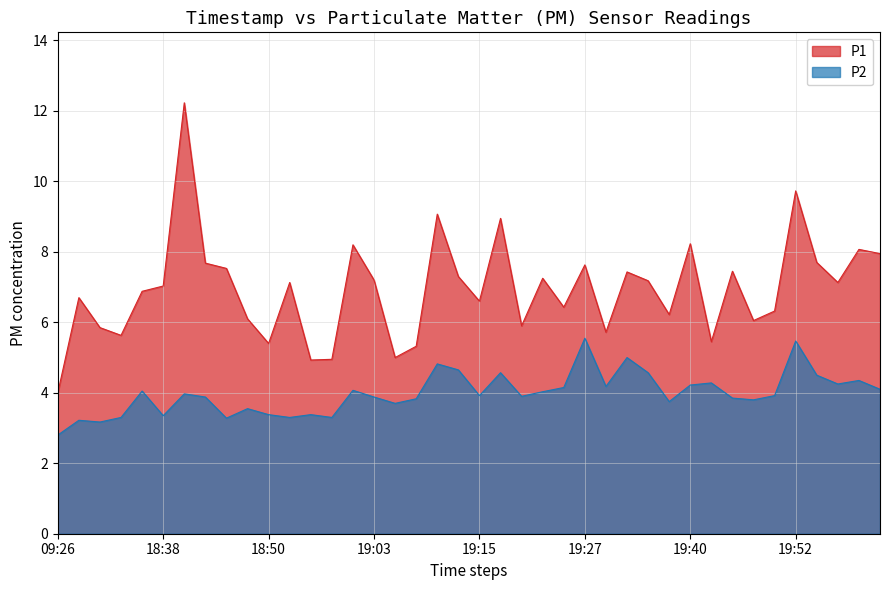

What is the spread (max minus min) of values at 18:43?

3.8